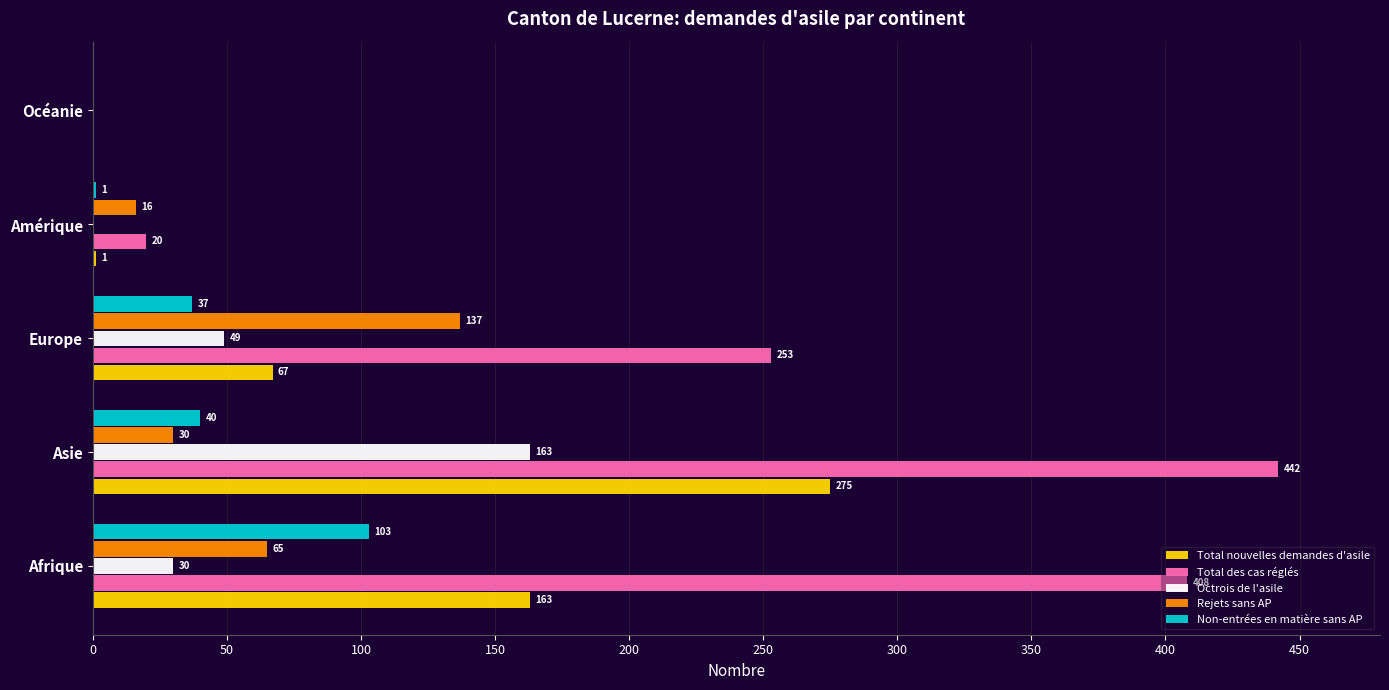

Is the value of Rejets sans AP at Europe greater than the value of Non-entrées en matière sans AP at Europe?

Yes